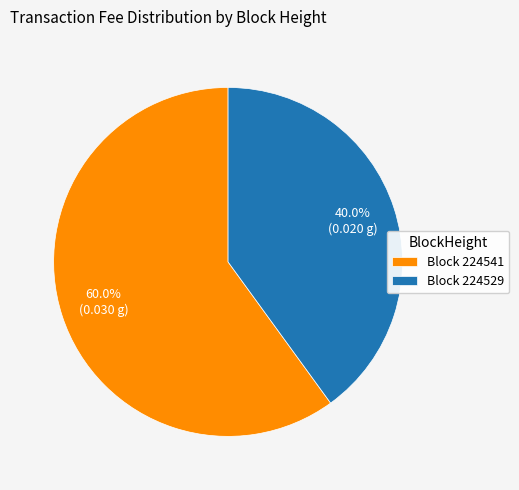

To the nearest percent, what is the difference between the largest and smallest slice percentages?

20%